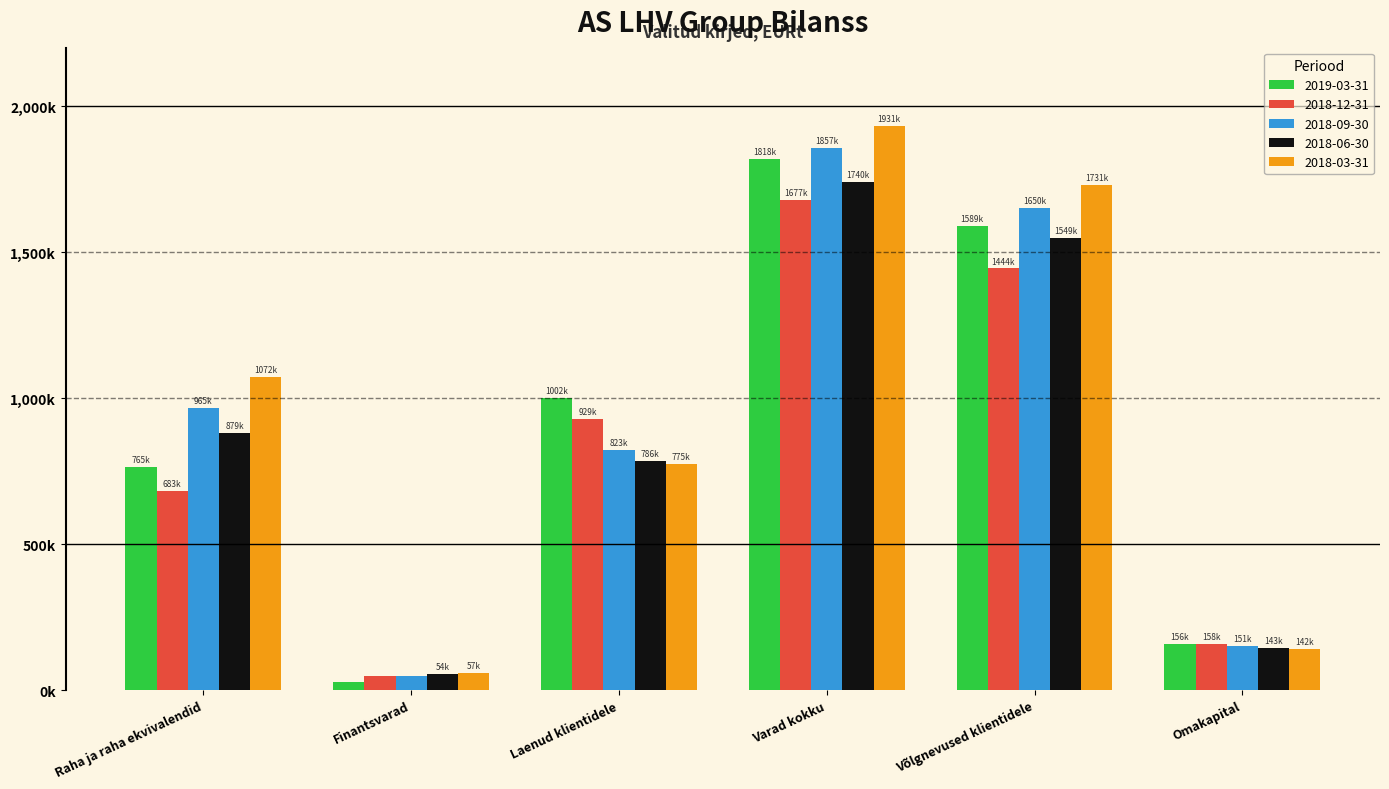

What are all the series names shown in the legend?

2019-03-31, 2018-12-31, 2018-09-30, 2018-06-30, 2018-03-31